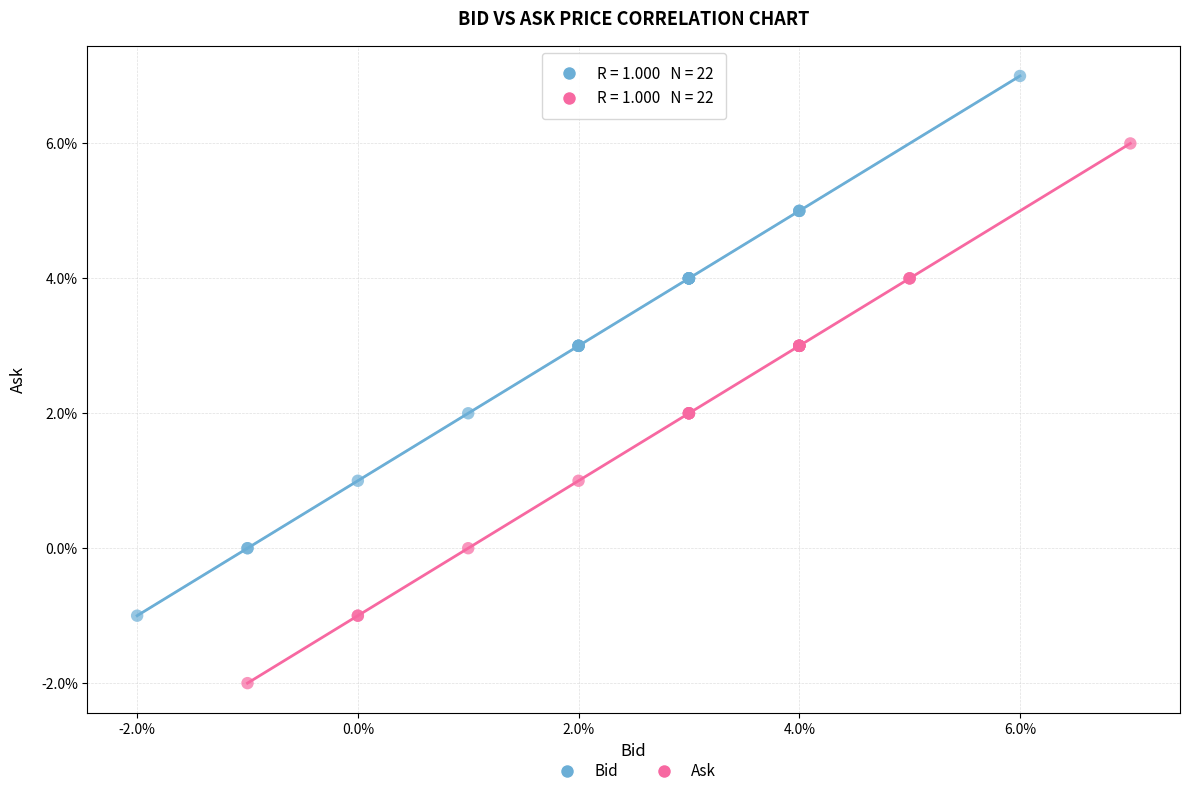

What are all the series names shown in the legend?

Bid, Ask